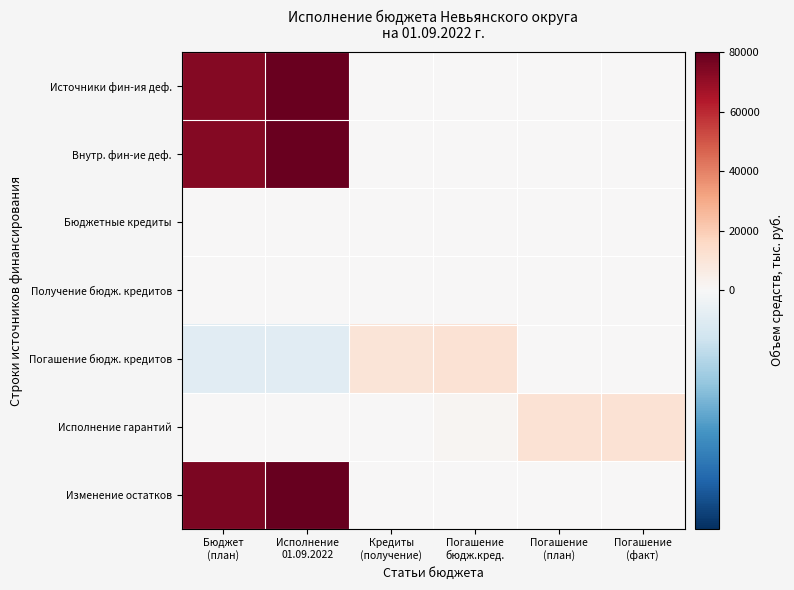

Which series has the widest spread of values?

Изменение остатков